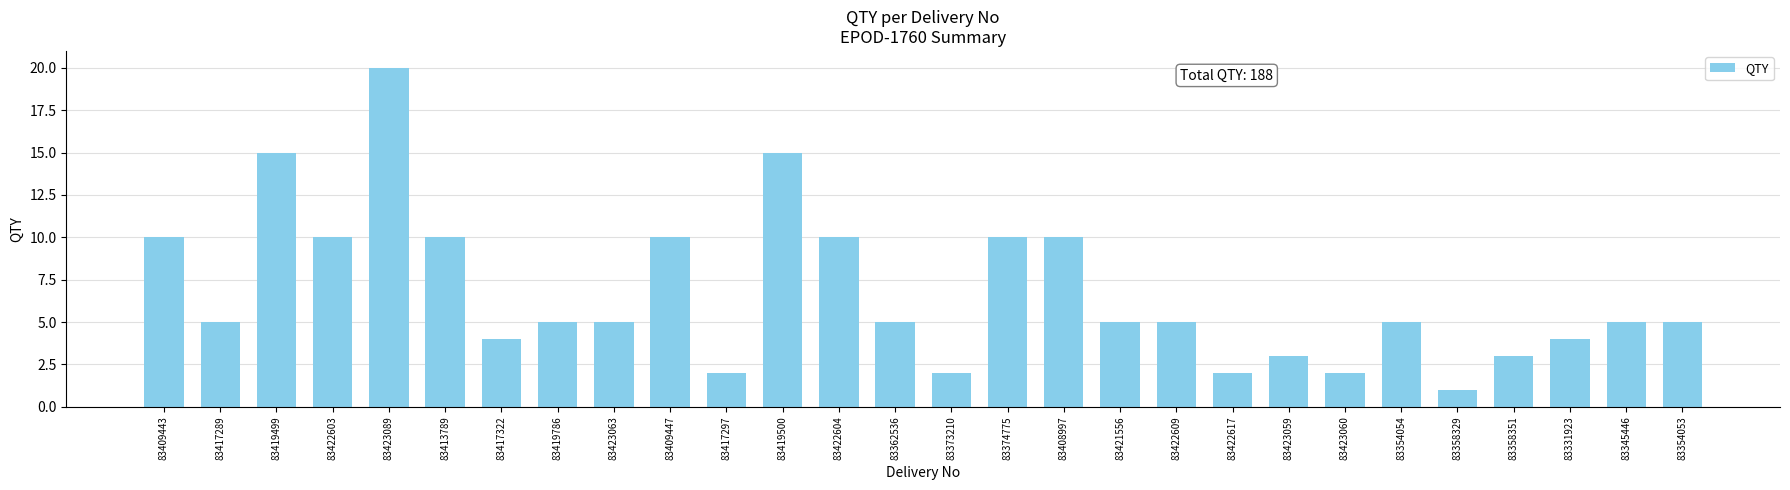

Reading right to left, transcribe all the data shown in this chart.

83354053=5	83345446=5	83331923=4	83358351=3	83358329=1	83354054=5	83423060=2	83423059=3	83422617=2	83422609=5	83421556=5	83408997=10	83374775=10	83373210=2	83362536=5	83422604=10	83419500=15	83417297=2	83409447=10	83423063=5	83419786=5	83417322=4	83413789=10	83423089=20	83422603=10	83419499=15	83417289=5	83409443=10